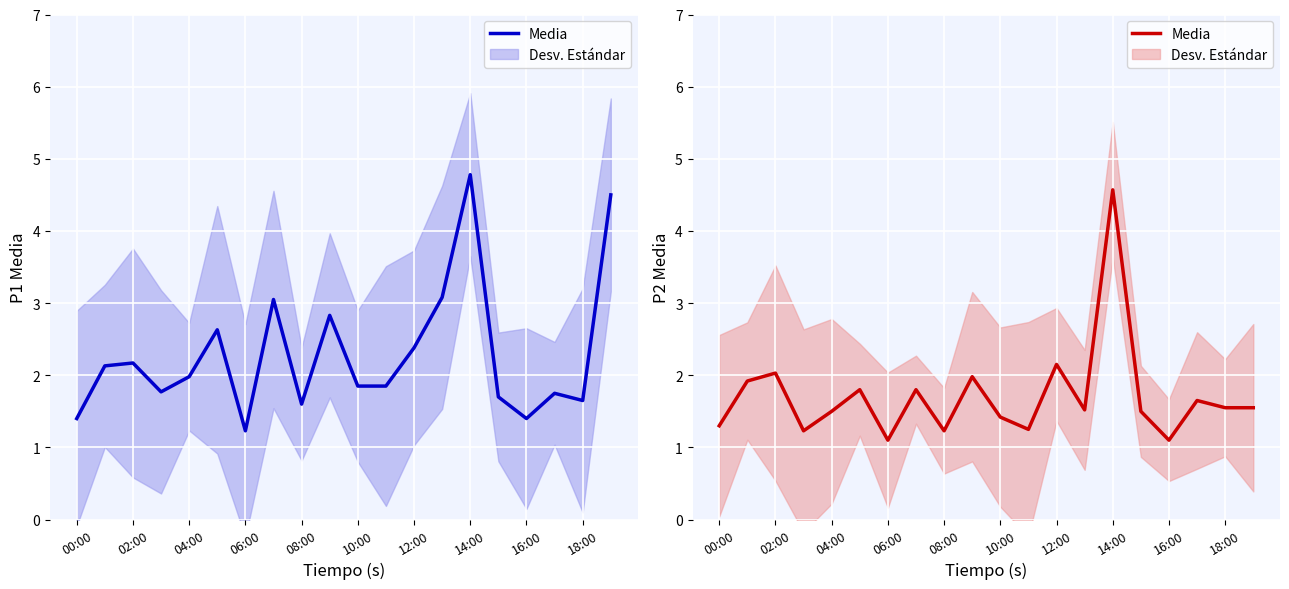

What is the ratio of the value at 15 to the value at 13?

1.0